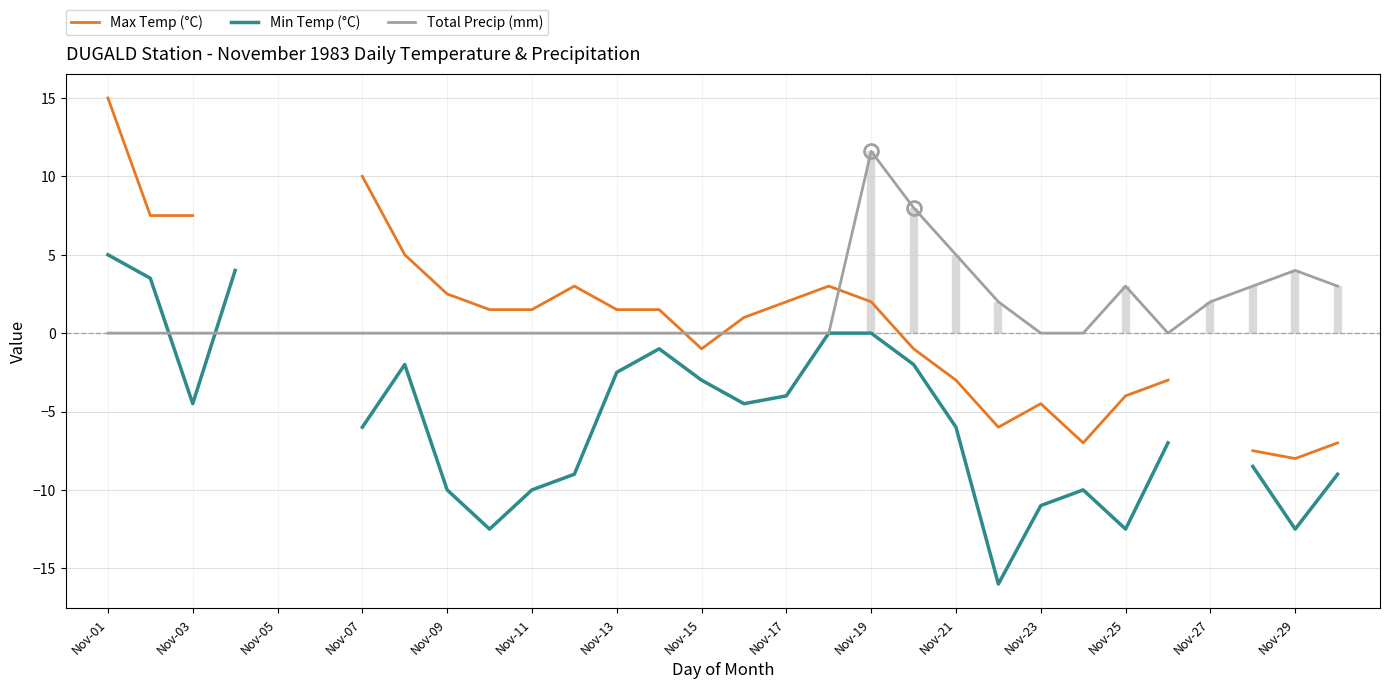

The Total Precip (mm) series shows 4.1 at Nov-23. True or false?

False